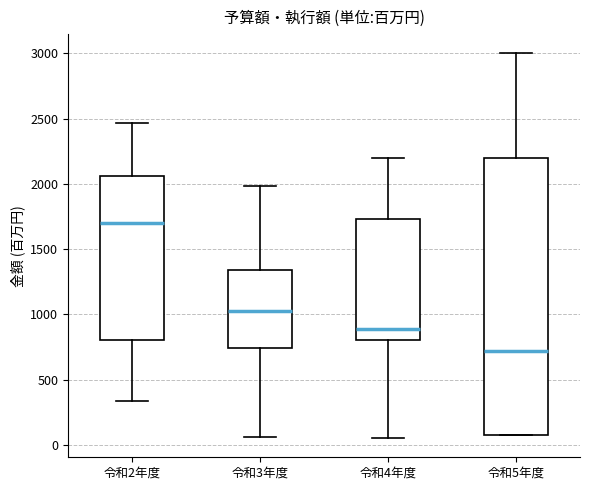

Which box is the tallest, from its lower edge to its upper edge?

令和5年度